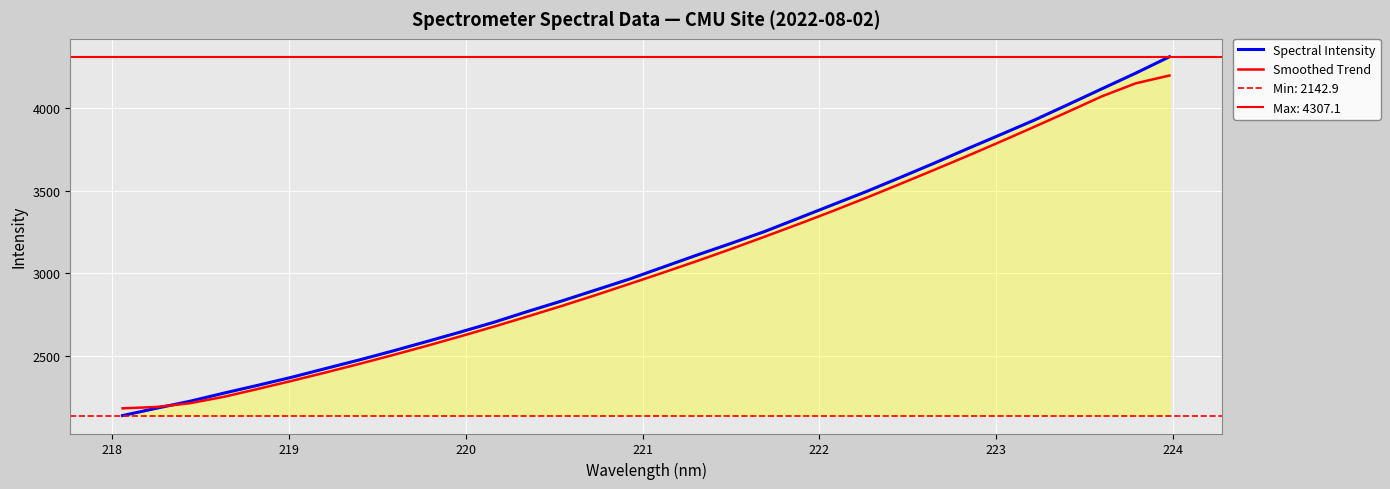

Does the chart display data point markers on the line(s)?

No